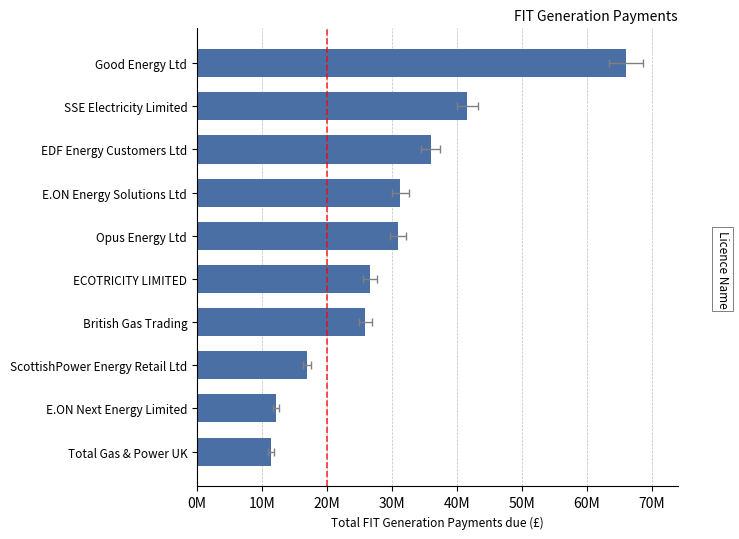

How many categories are shown in the chart?

10